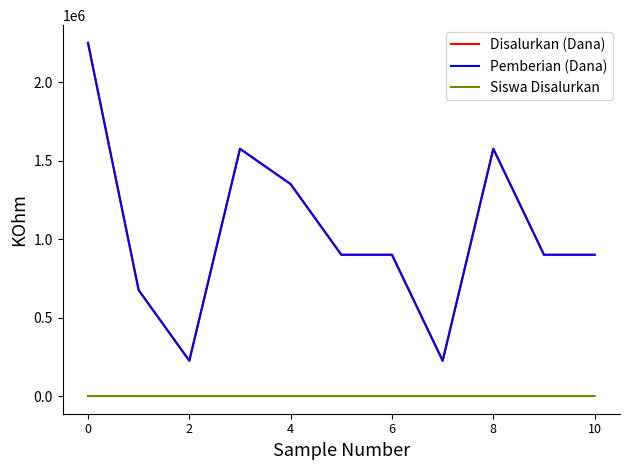

At how many categories does at least one series exceed 206429?

11